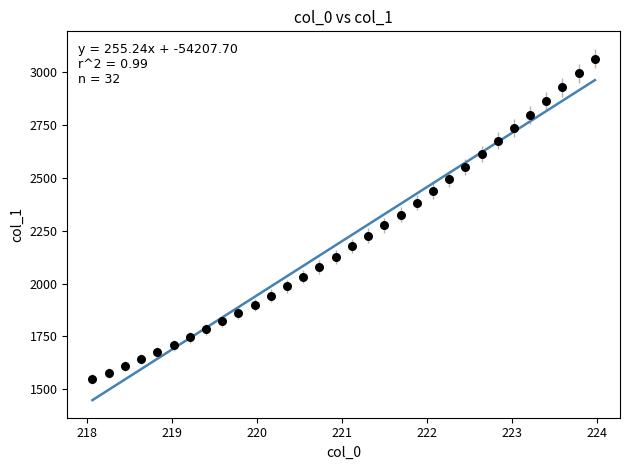

What is the range of X values (max minus min)?

5.9